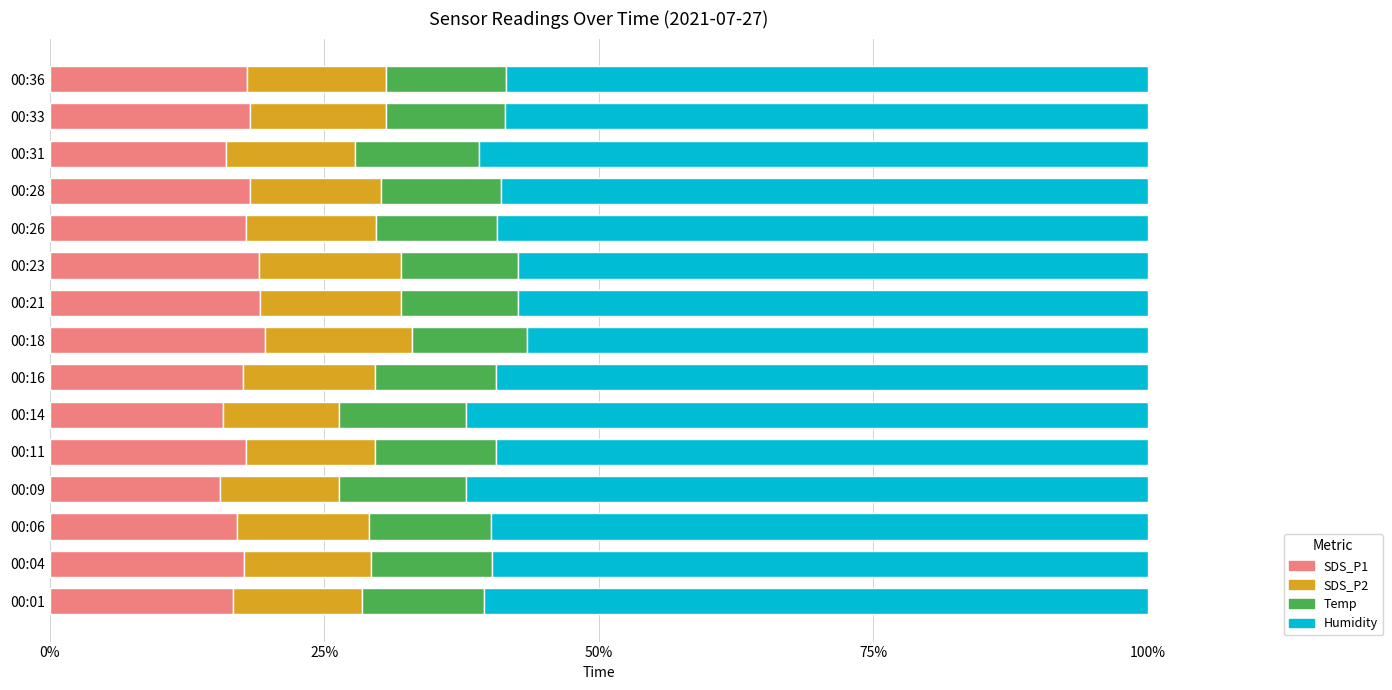

What is the total value across all series at 00:04?

100.0